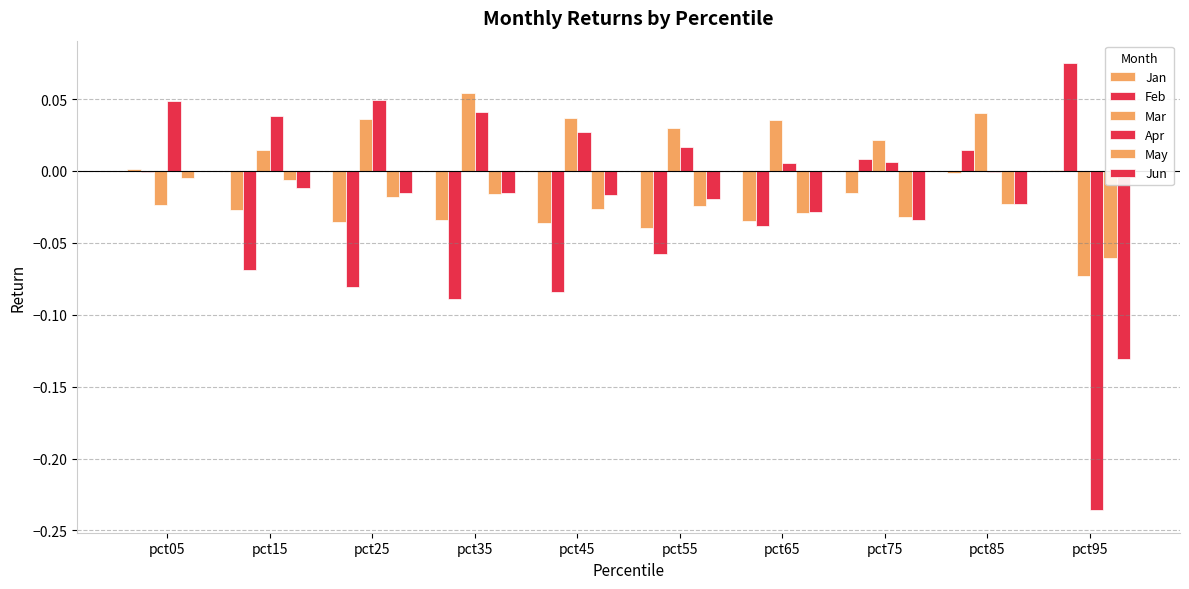

Is the value of Jan at pct15 greater than the value of May at pct05?

No